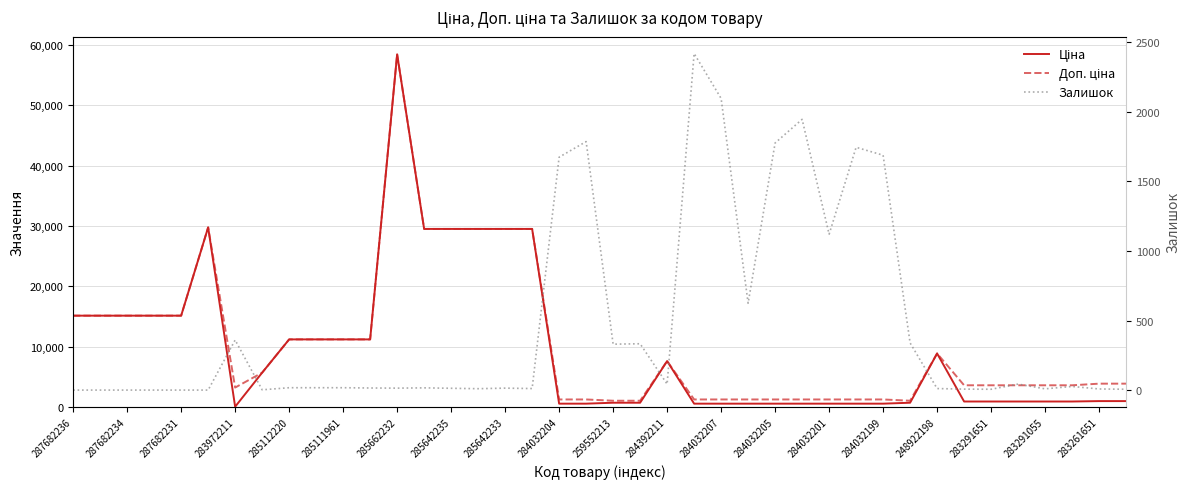

Reading right to left, transcribe all the data shown in this chart.

Ціна: 963.5	963.5	895.9	895.9	895.9	895.9	895.9	8856.7	693.7	539.0	539.0	539.0	539.0	539.0	539.0	539.0	539.0	7596.5	693.7	693.7	539.0	539.0	29491.5	29491.5	29491.5	29491.5	29491.5	58426.5	11188.2	11188.2	11188.2	11188.2	5673.8	32.0	29747.2	15120.0	15120.0	15120.0	15120.0	15120.0
Доп. ціна: 3854.0	3854.0	3583.6	3583.6	3583.6	3583.6	3583.6	8856.7	1024.6	1235.4	1235.4	1235.4	1235.4	1235.4	1235.4	1235.4	1235.4	7596.5	1024.6	1024.6	1235.4	1235.4	29491.5	29491.5	29491.5	29491.5	29491.5	58426.5	11188.2	11188.2	11188.2	11188.2	5673.8	3205.0	29747.2	15120.0	15120.0	15120.0	15120.0	15120.0
Залишок: 6.0	8.0	26.0	9.0	43.0	6.0	7.0	11.0	339.0	1688.0	1745.0	1120.0	1946.0	1776.0	624.0	2096.0	2419.0	43.0	333.0	330.0	1786.0	1674.0	11.0	14.0	10.0	13.0	16.0	14.0	15.0	17.0	17.0	17.0	2.0	360.0	0.0	0.0	0.0	0.0	0.0	0.0